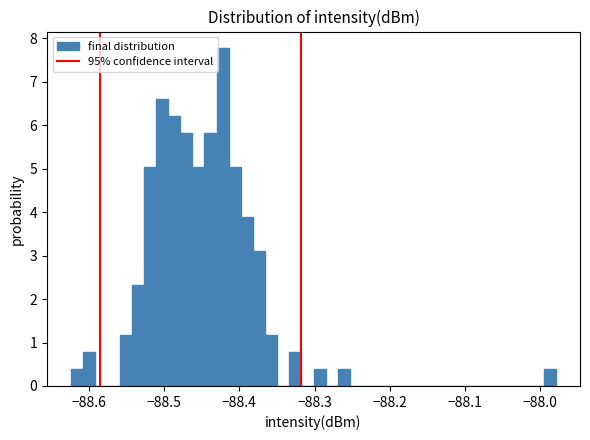

Read against the x-axis, roughly where is the centre of the tallest bar?

-88.42